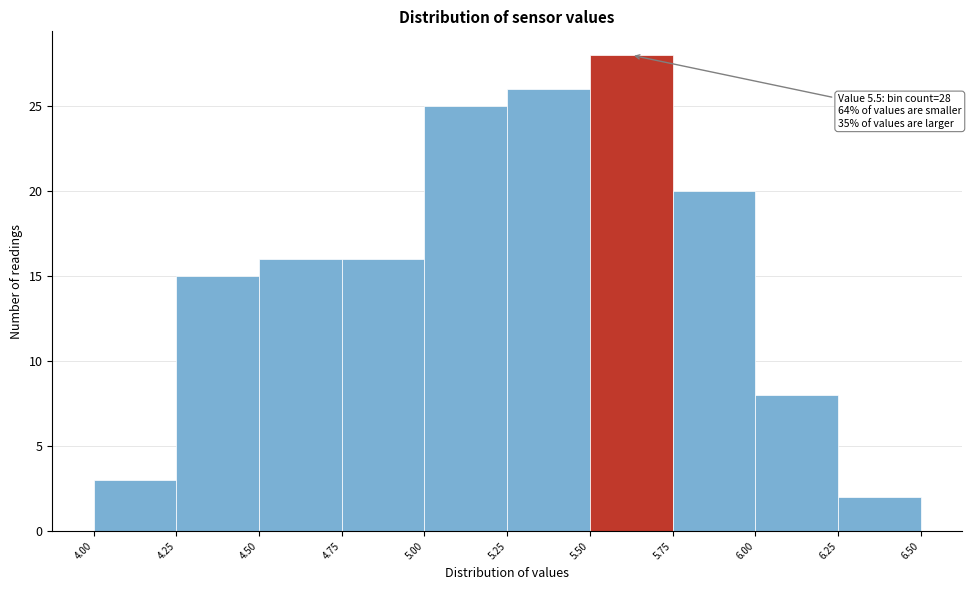

Over which range of the x-axis is the bar tallest?

5.50 to 5.75